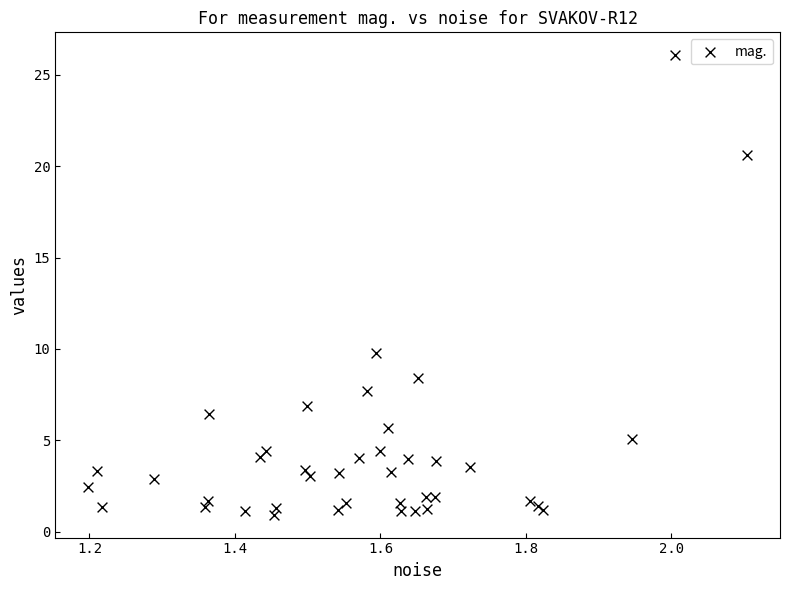

What Y value in the scatter plot is closest to 13?

9.8